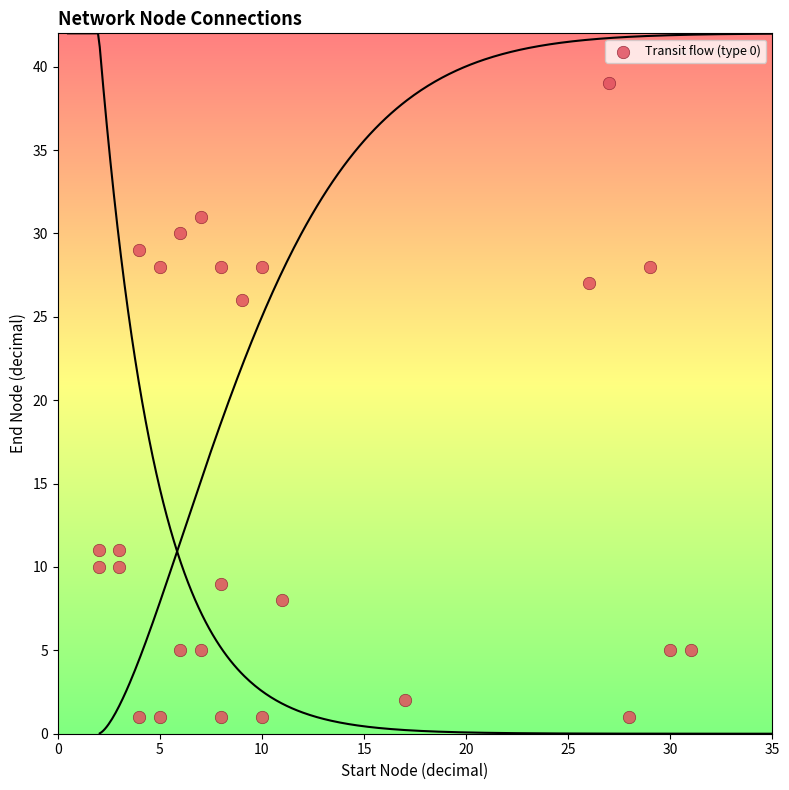

What is the range of Y values (max minus min)?

38